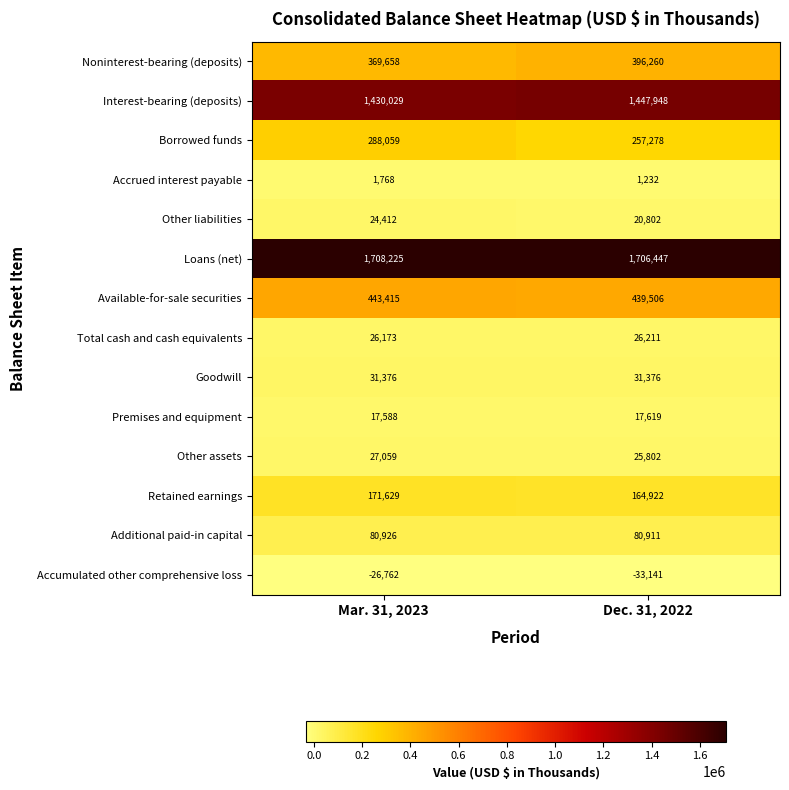

List the labels in order of Accumulated other comprehensive loss value, smallest first.

Dec. 31, 2022, Mar. 31, 2023